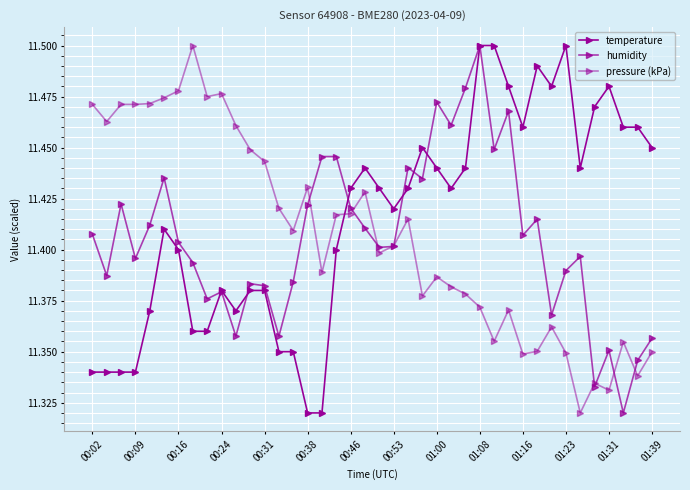

What is the maximum value for humidity?

11.5